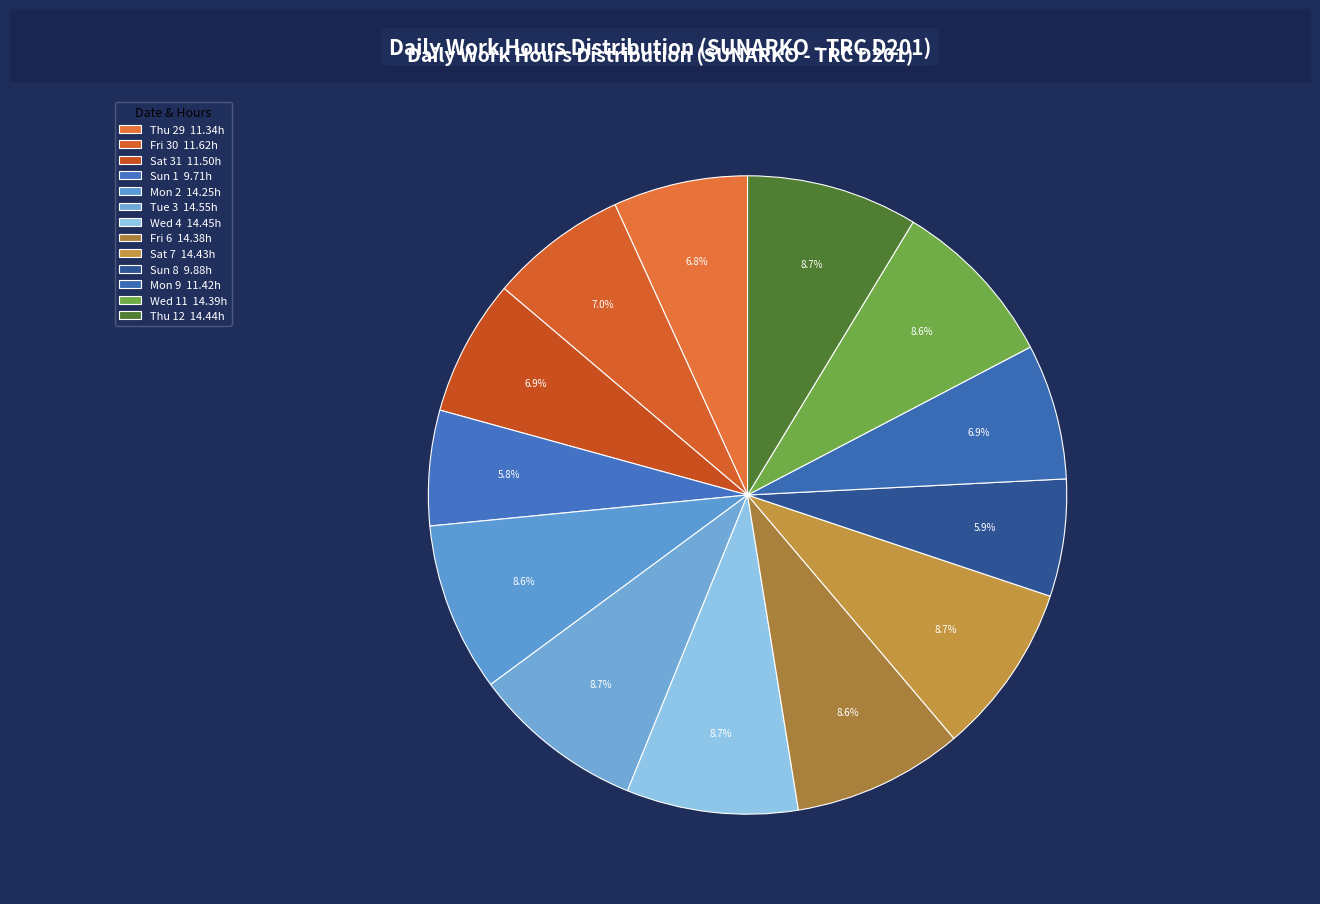

Is it true that Thu 12 is 9% of the pie?

True